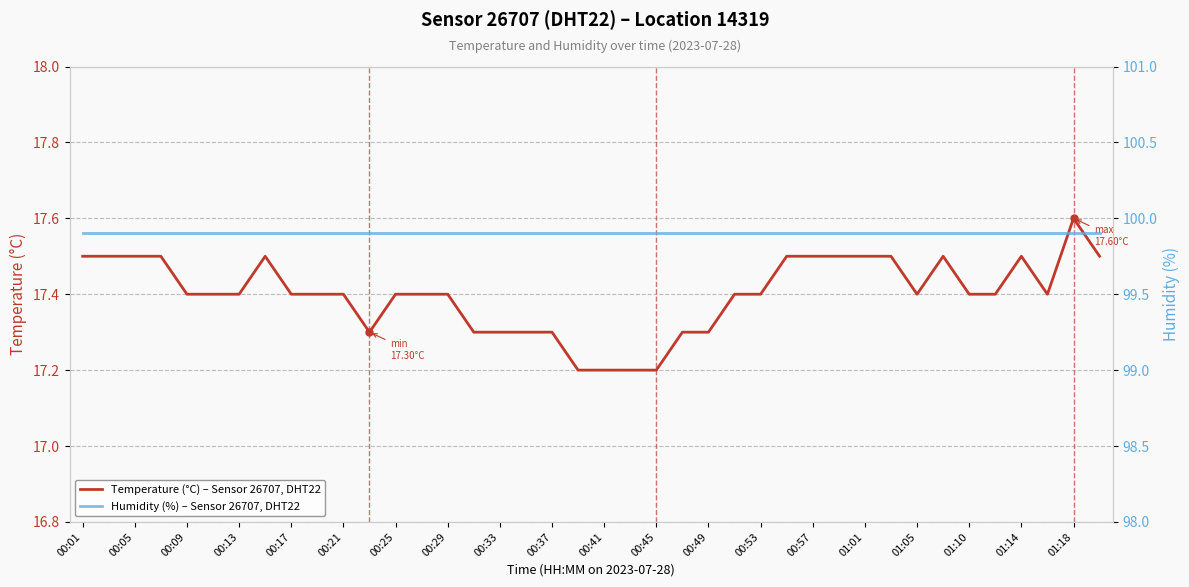

True or false: Temperature (°C) – Sensor 26707, DHT22 and Humidity (%) – Sensor 26707, DHT22 cross at least once.

False